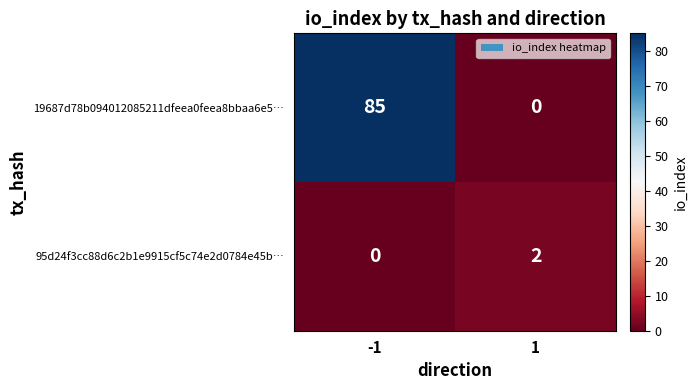

Reading right to left, list all the values displayed in this chart.

19687d78b094012085211dfeea0feea8bbaa6e5…: 0	85
95d24f3cc88d6c2b1e9915cf5c74e2d0784e45b…: 2	0